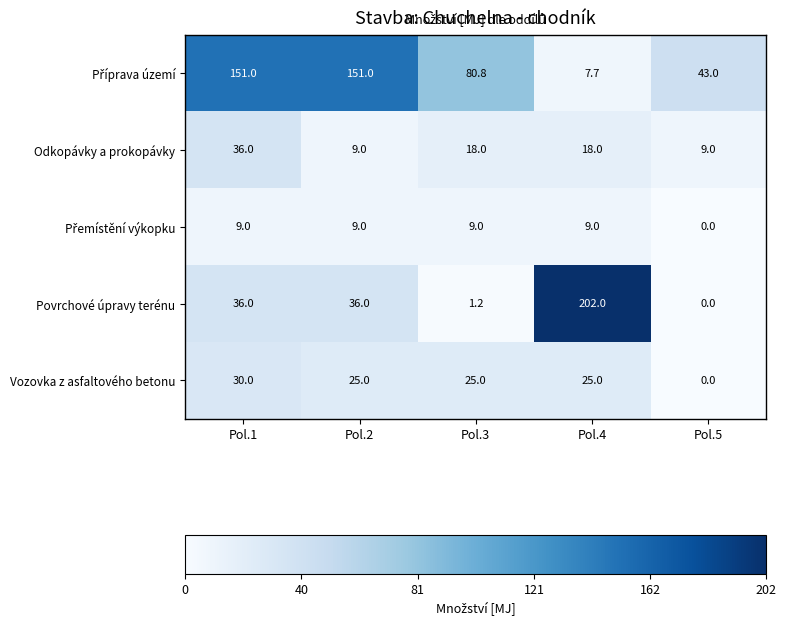

Which series has the widest spread of values?

Povrchové úpravy terénu